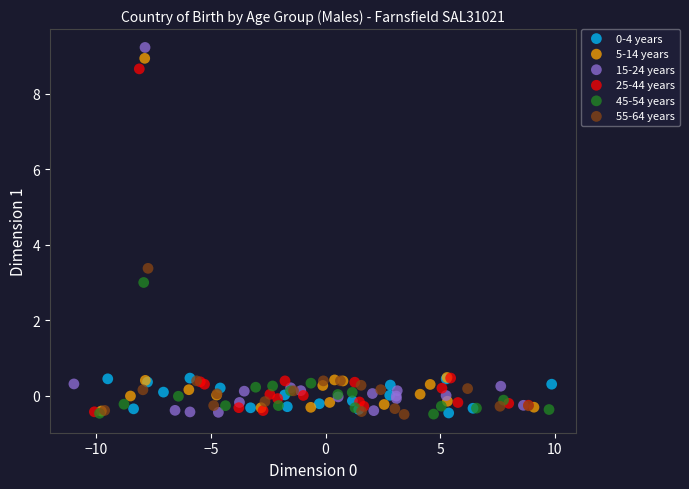

Which series reaches the maximum Y coordinate?

15-24 years